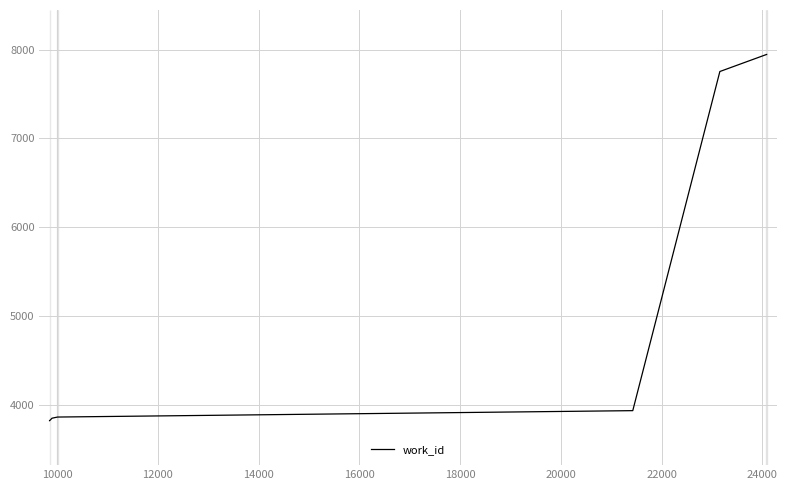

Does the chart have visible grid lines?

Yes